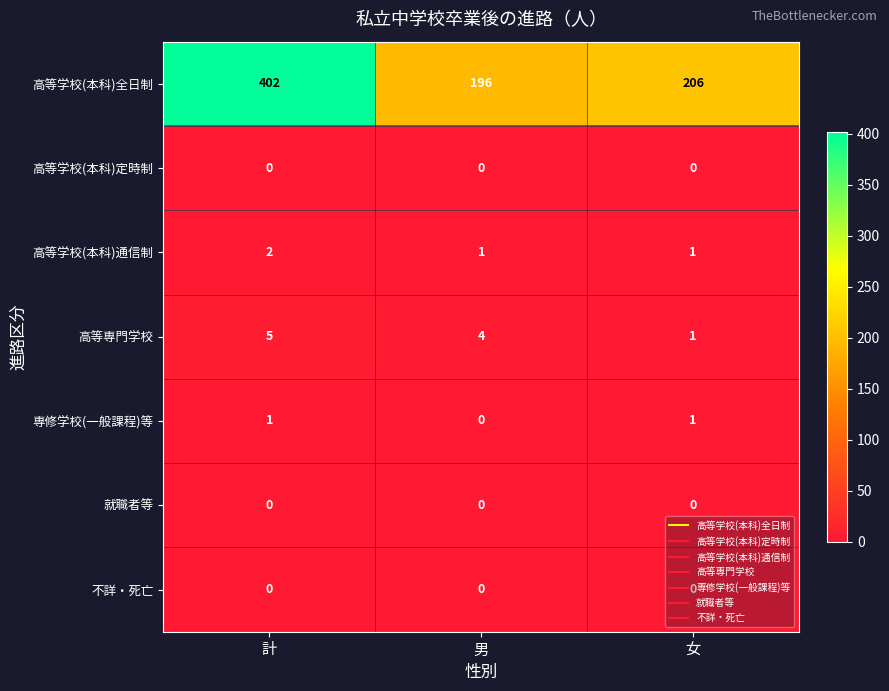

How many 高等専門学校 values are between 1 and 5?

3